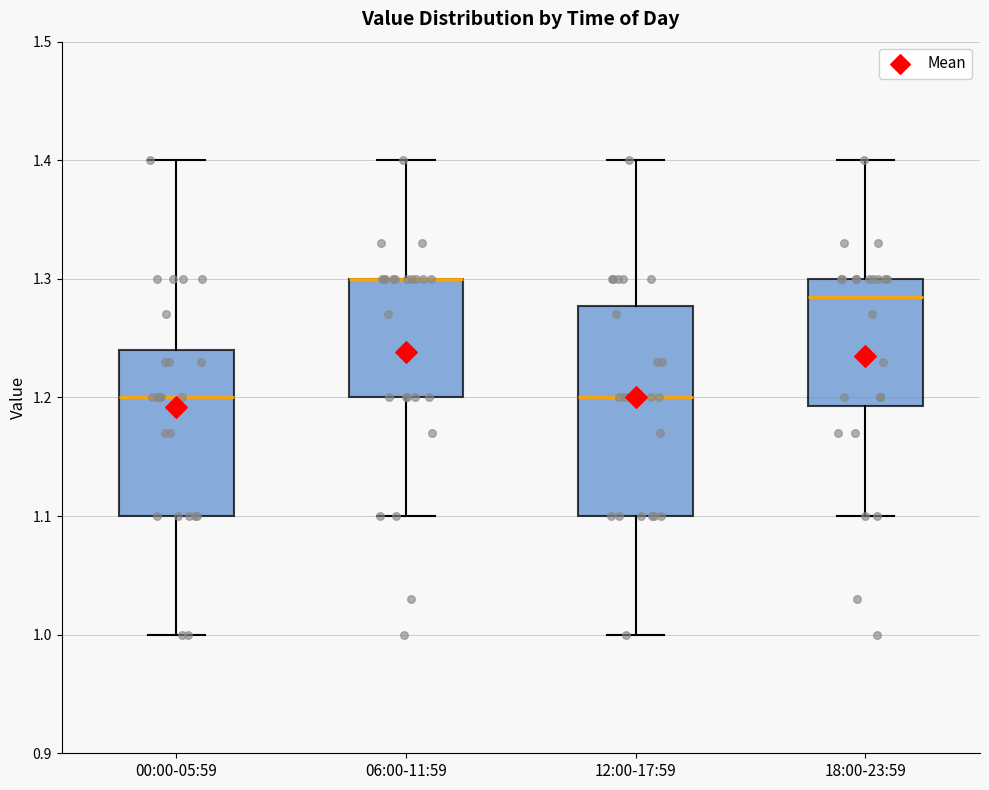

Which box is the tallest, from its lower edge to its upper edge?

12:00-17:59